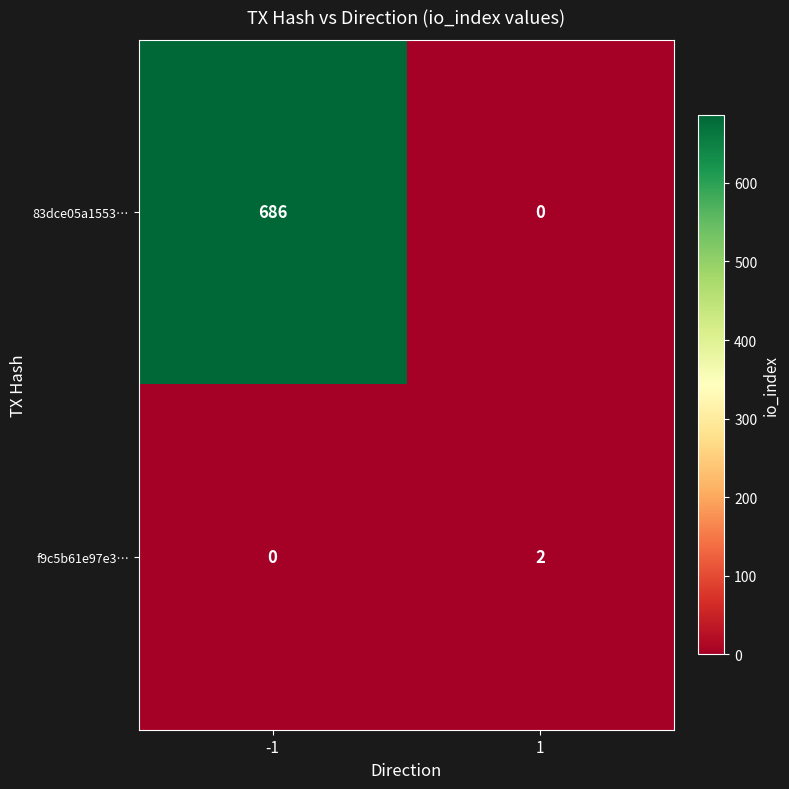

Reading right to left, extract all data points from this chart.

83dce05a1553…: 0	686
f9c5b61e97e3…: 2	0